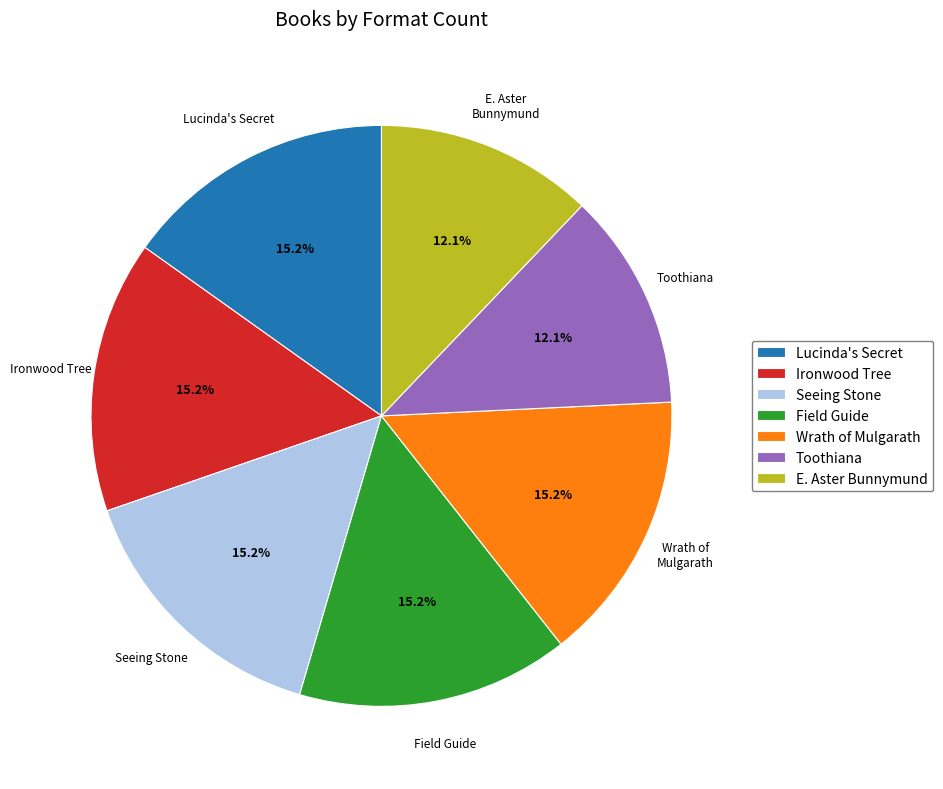

What portion of the pie excludes E. Aster Bunnymund?

87.9%